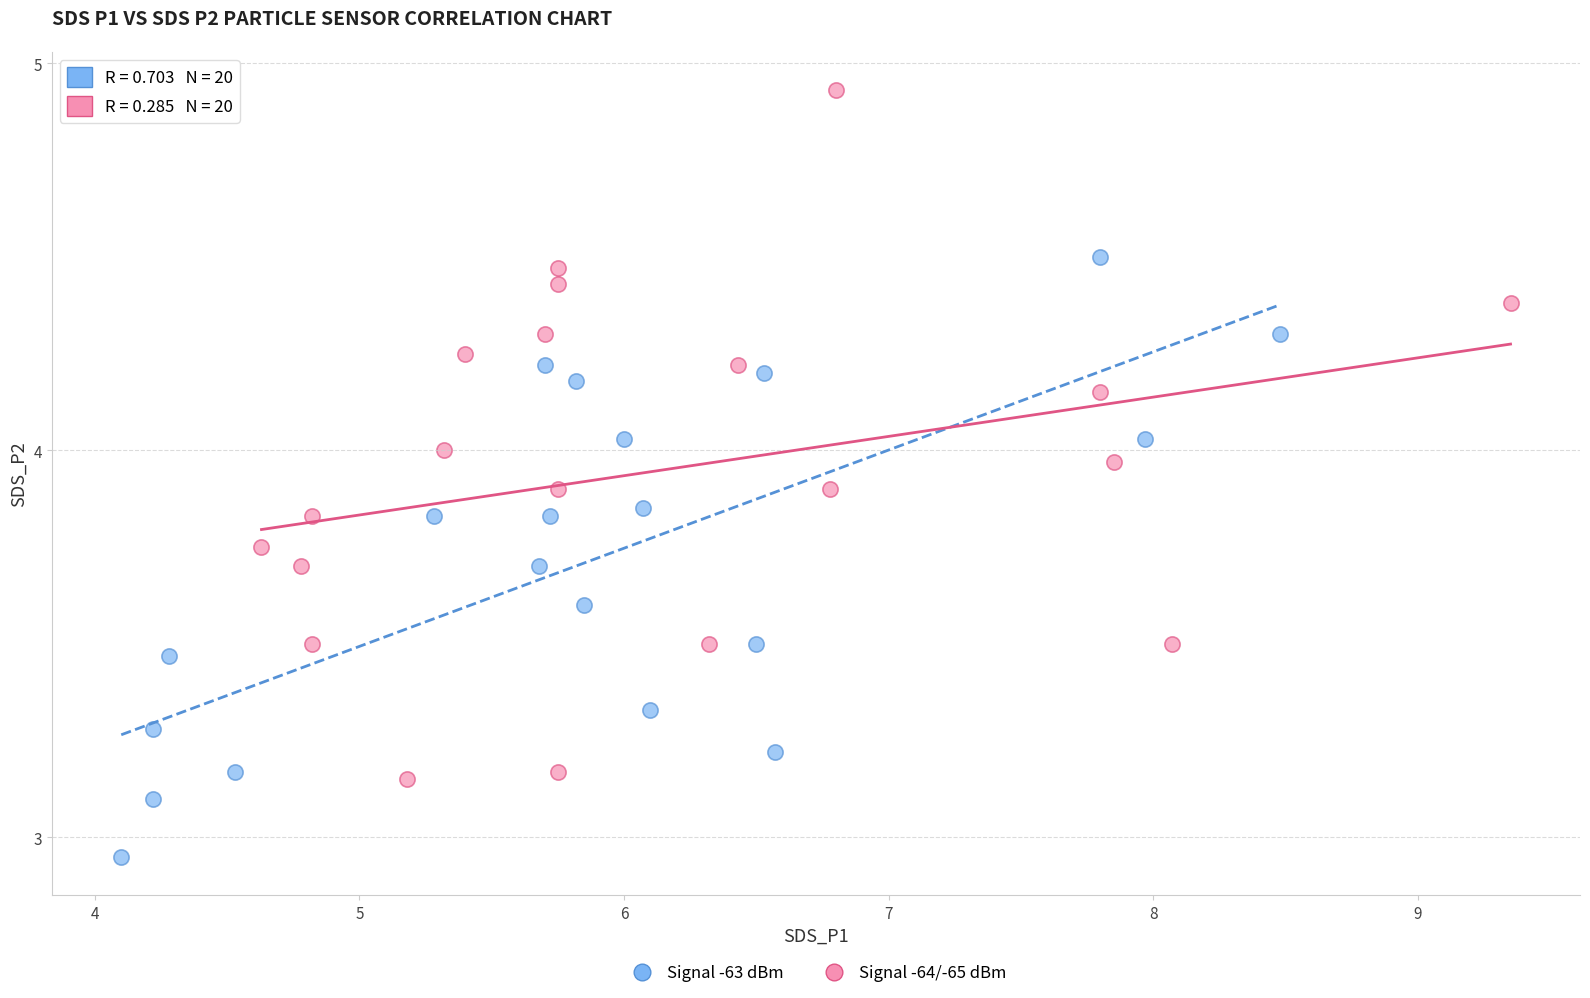

Which series has the widest spread of Y values?

Signal -64/-65 dBm